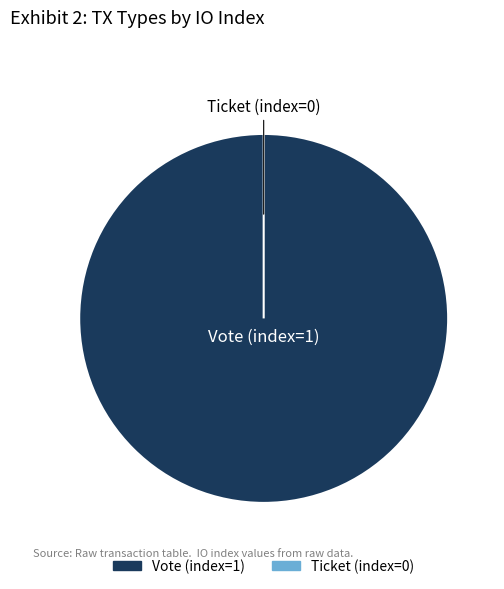

Which category has the smallest portion of the pie?

Ticket (index=0)